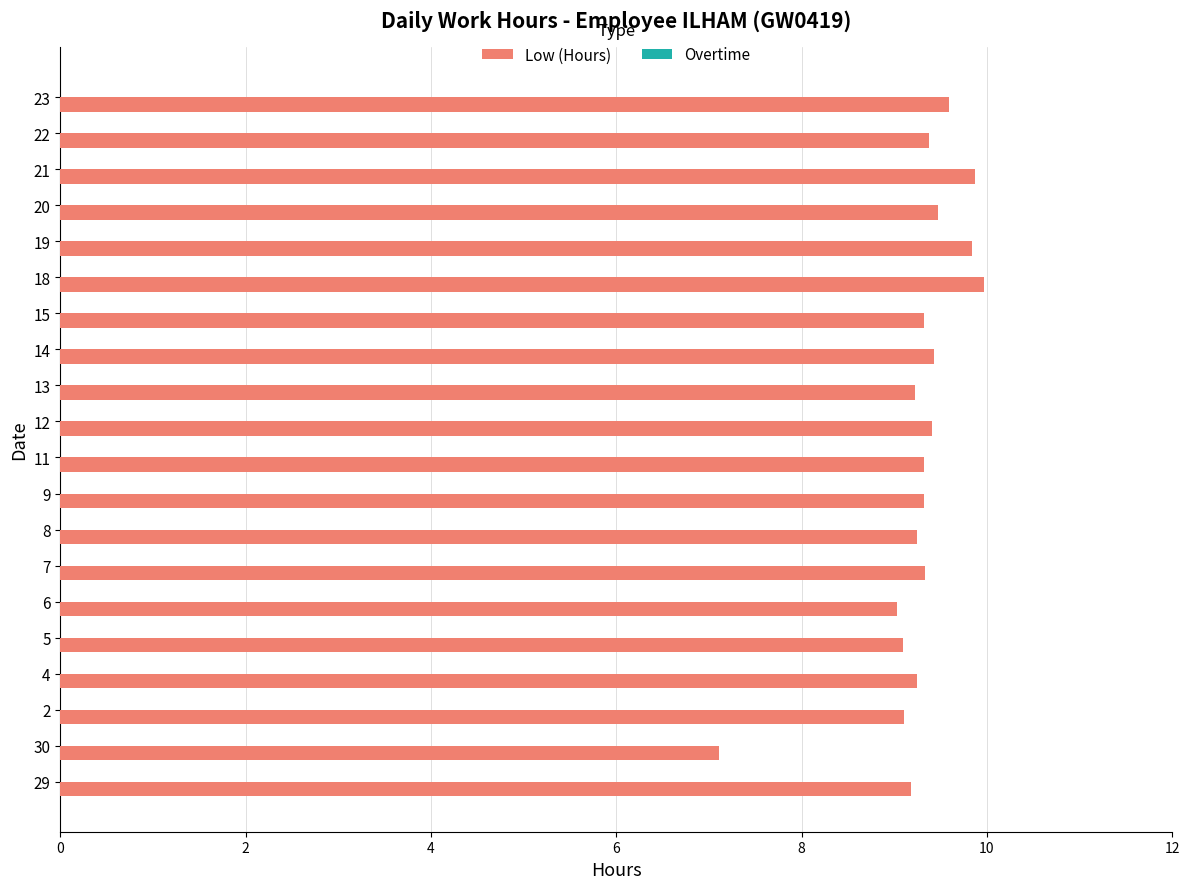

True or false: the data shows 9.3 at 9.

True